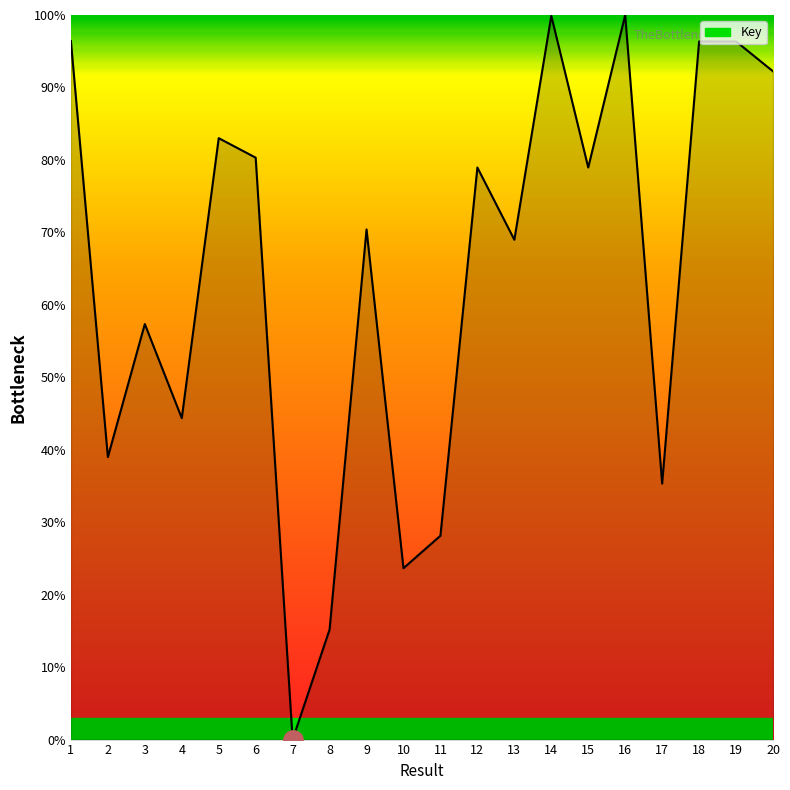

What is the maximum value shown in the chart?

100.0